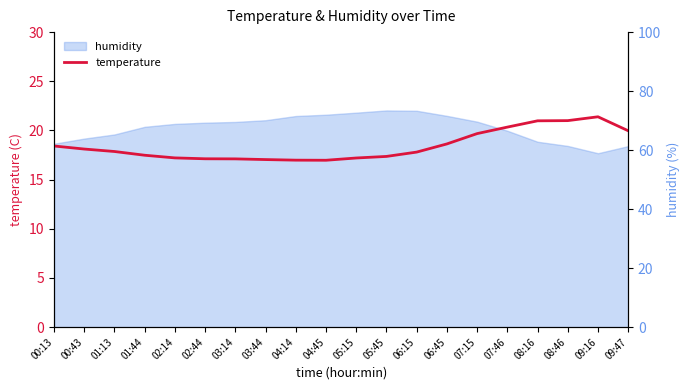

Which category has the highest value across all series?

09:16